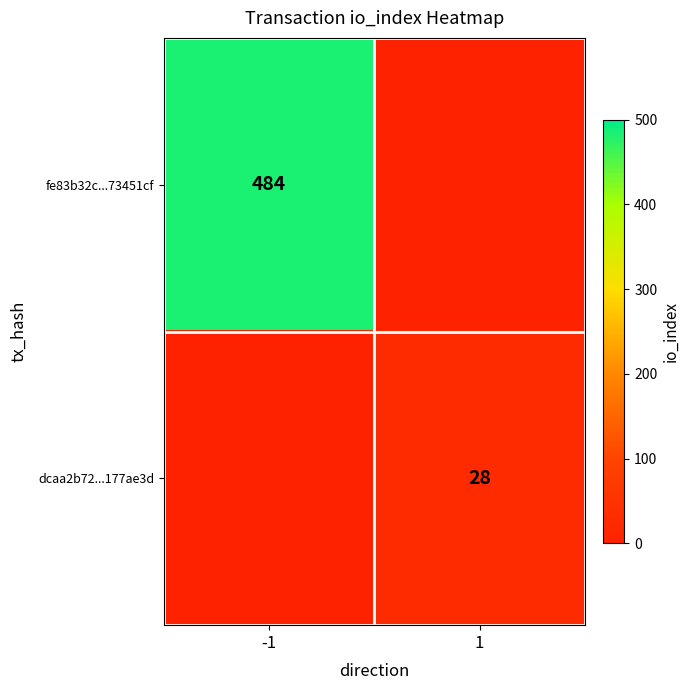

Is the value of fe83b32c...73451cf at -1 greater than the value of dcaa2b72...177ae3d at 1?

Yes